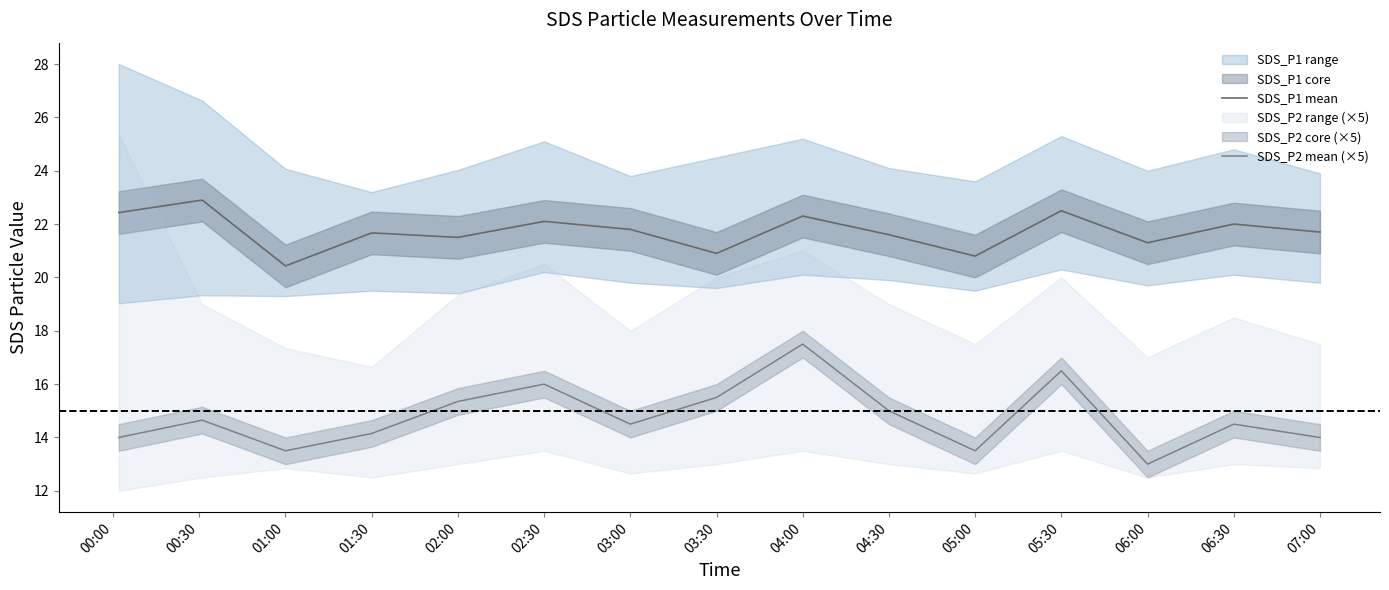

What is the total value across all series at 05:00?

34.3